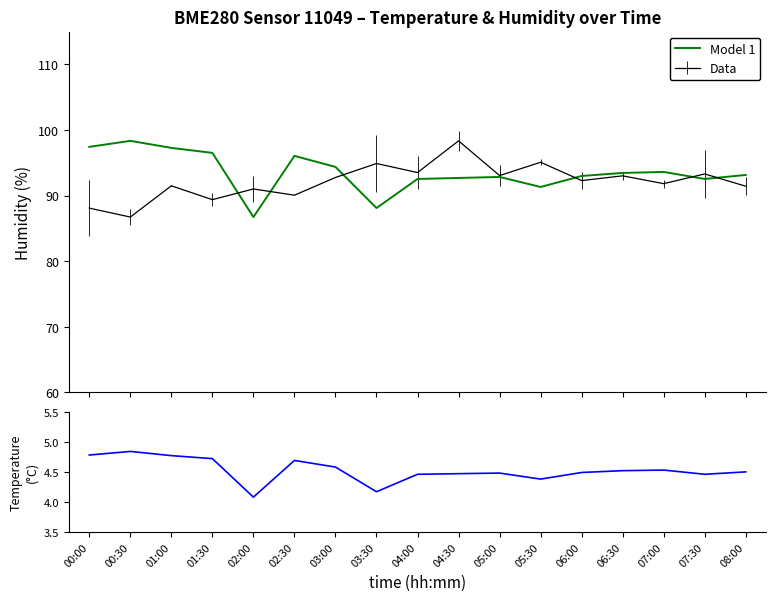

True or false: Model 1 and temperature intersect in this chart.

False